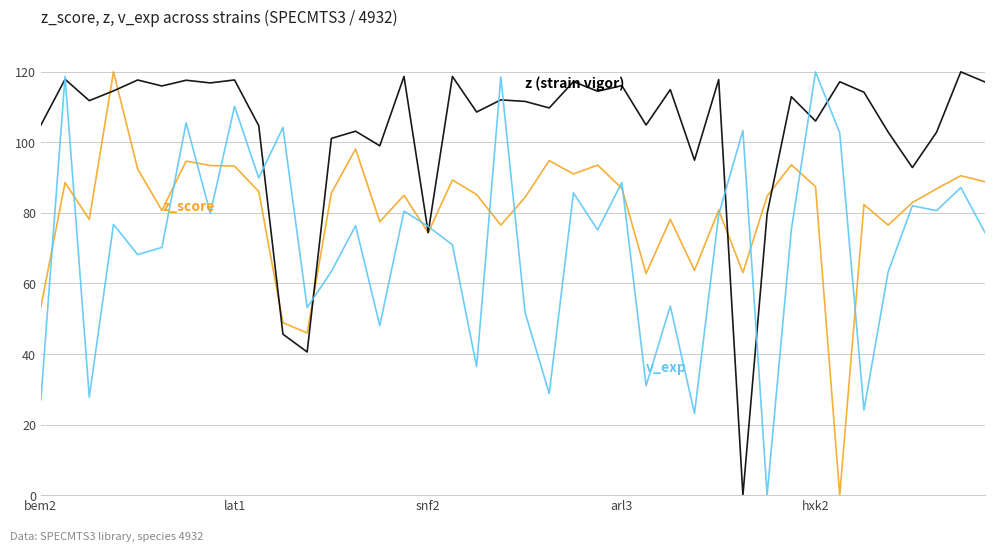

Is this an area chart (filled region under the line)?

No